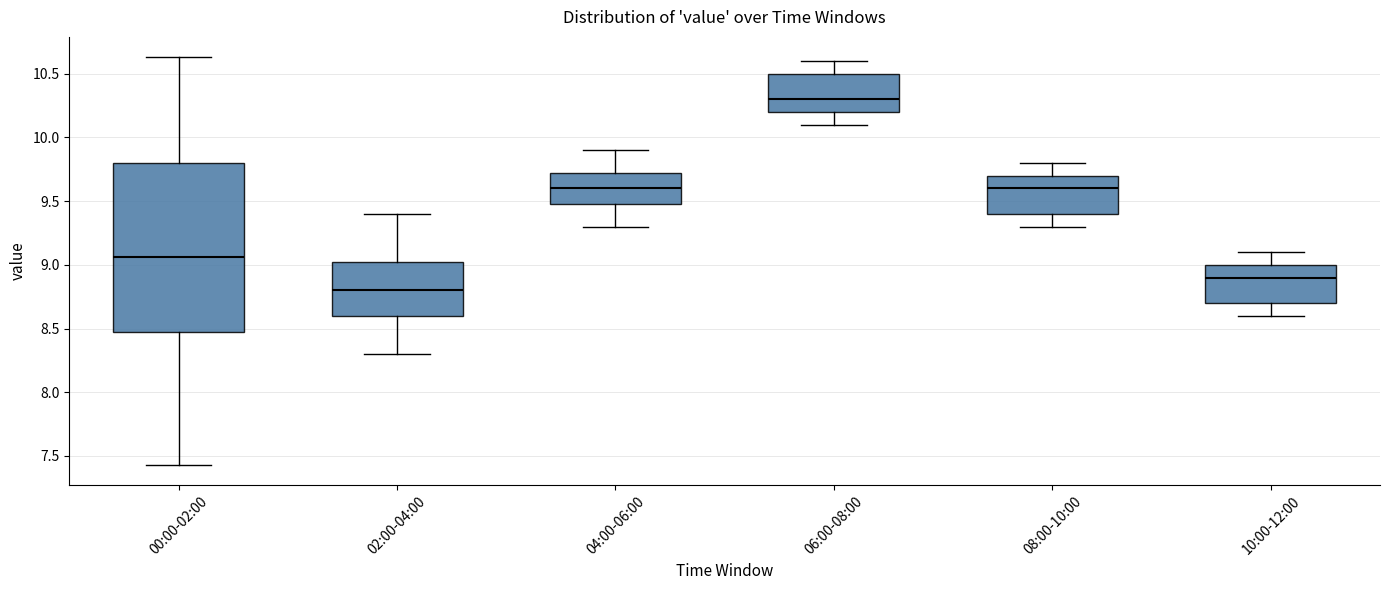

Which box is the tallest, from its lower edge to its upper edge?

00:00-02:00